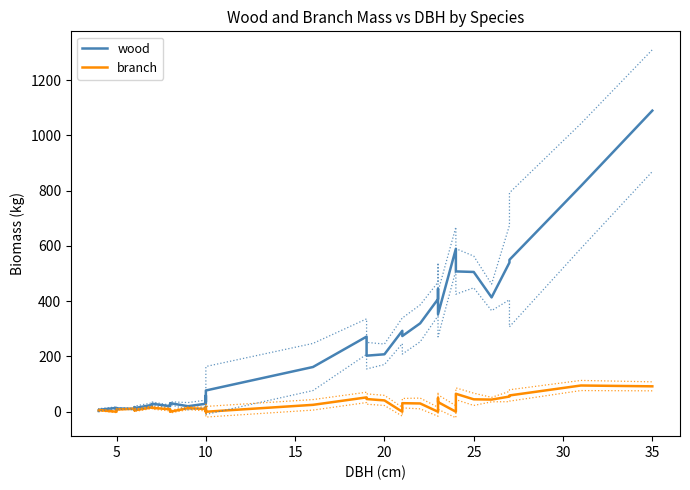

The branch series shows 23 at 22. True or false?

False